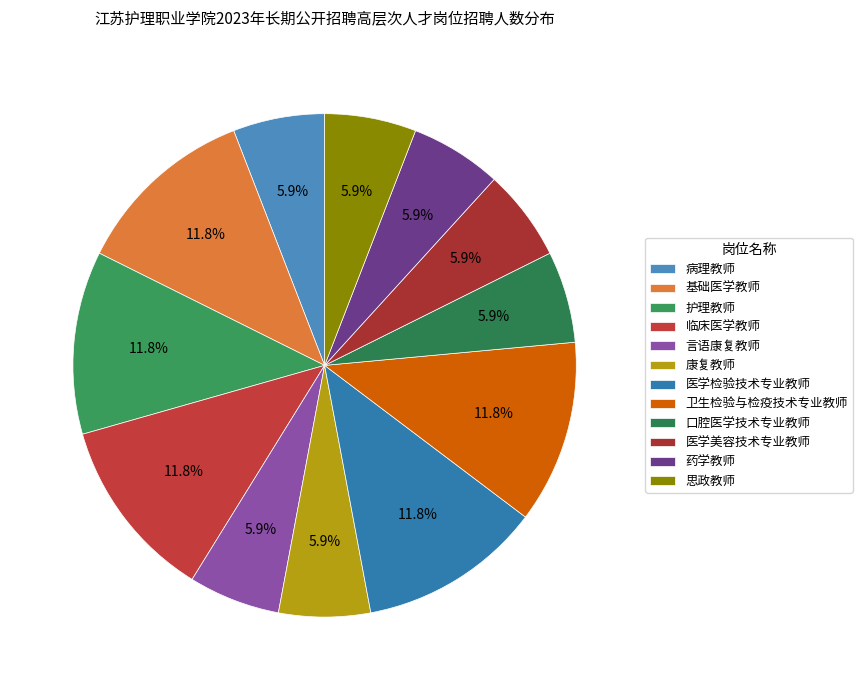

Count the number of slices in the pie.

12